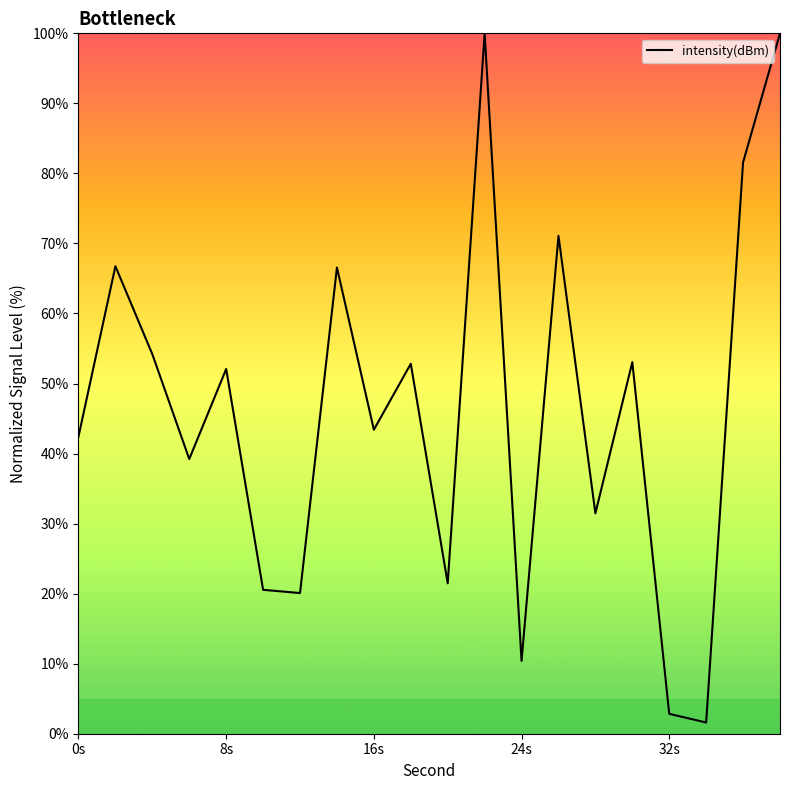

True or false: the data has more than 0 interior local peaks.

True